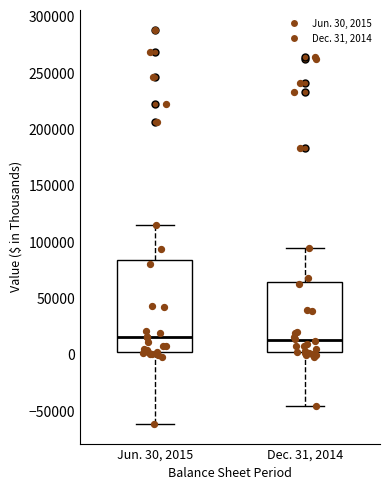

Reading left to right, transcribe this box plot: for each box, give where its median line is, the range the box spans, and where its two whiskers end, as read against the y-axis. The values are not printed on the chart, so give them approximately, as read against the axis.

Jun. 30, 2015: median 15000, box 5000 to 85000, whiskers -60000 to 115000
Dec. 31, 2014: median 15000, box 5000 to 65000, whiskers -45000 to 95000